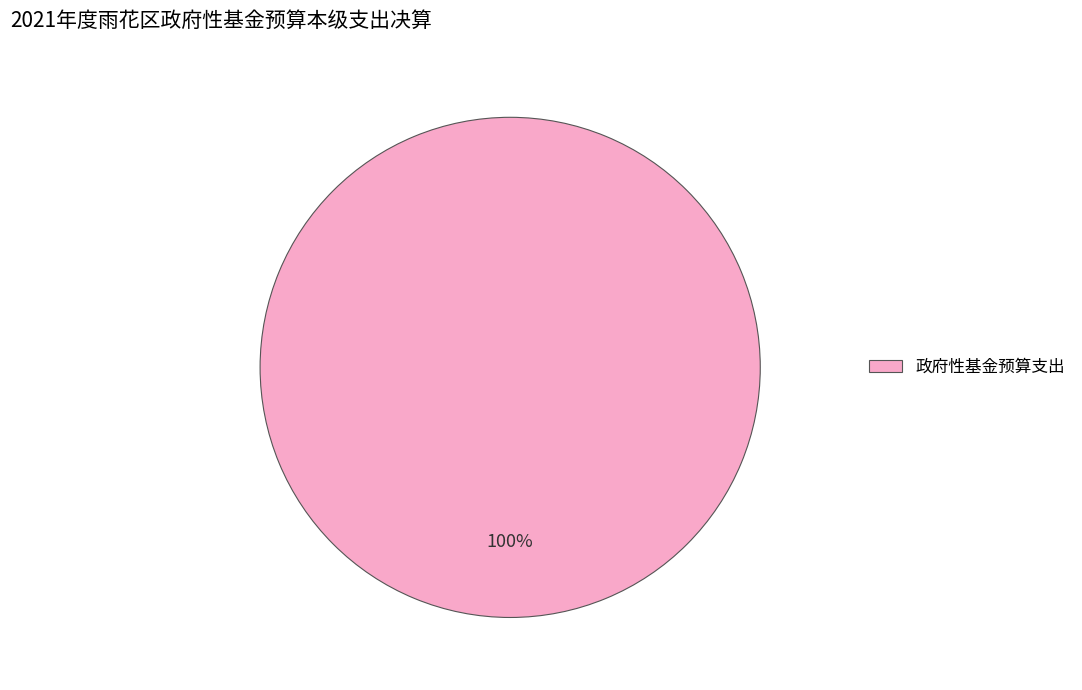

Which slice represents more than half of the pie?

政府性基金预算支出